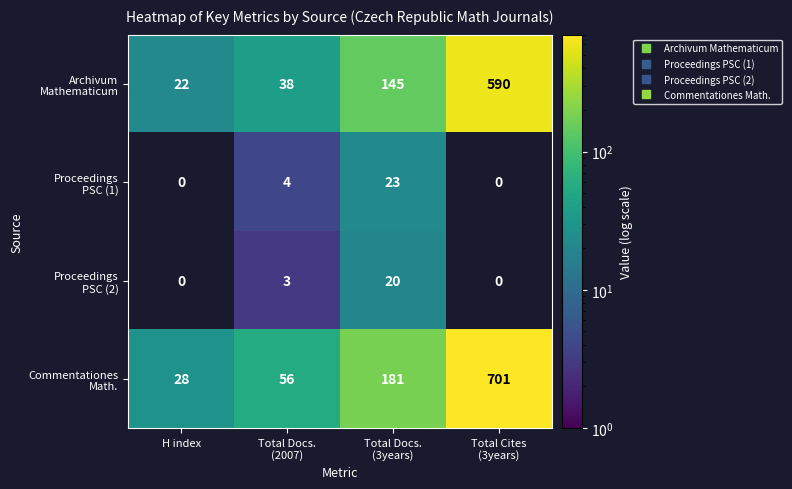

Between H index and Total Docs. (3years), which series saw the biggest shift?

Commentationes Math.